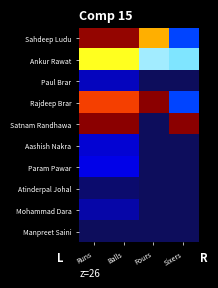

Between Sixers and Fours, which is larger?

Fours